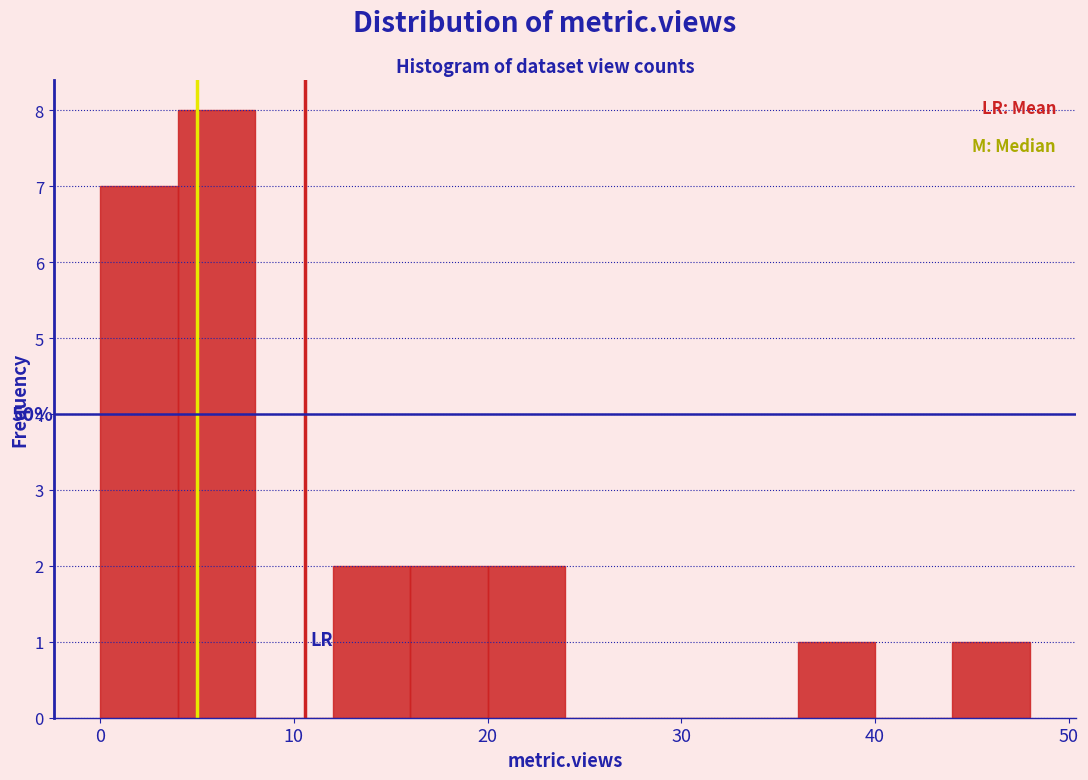

Over which range of the x-axis is the bar tallest?

4 to 8